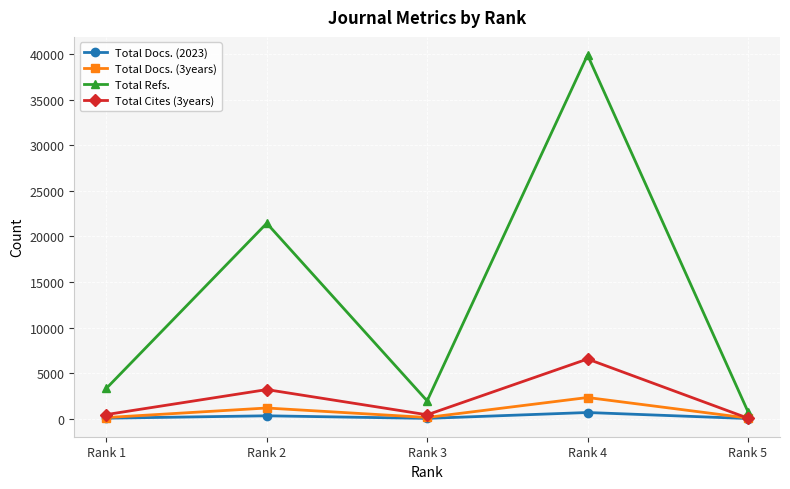

List the series in order of their peak value, lowest first.

Total Docs. (2023), Total Docs. (3years), Total Cites (3years), Total Refs.